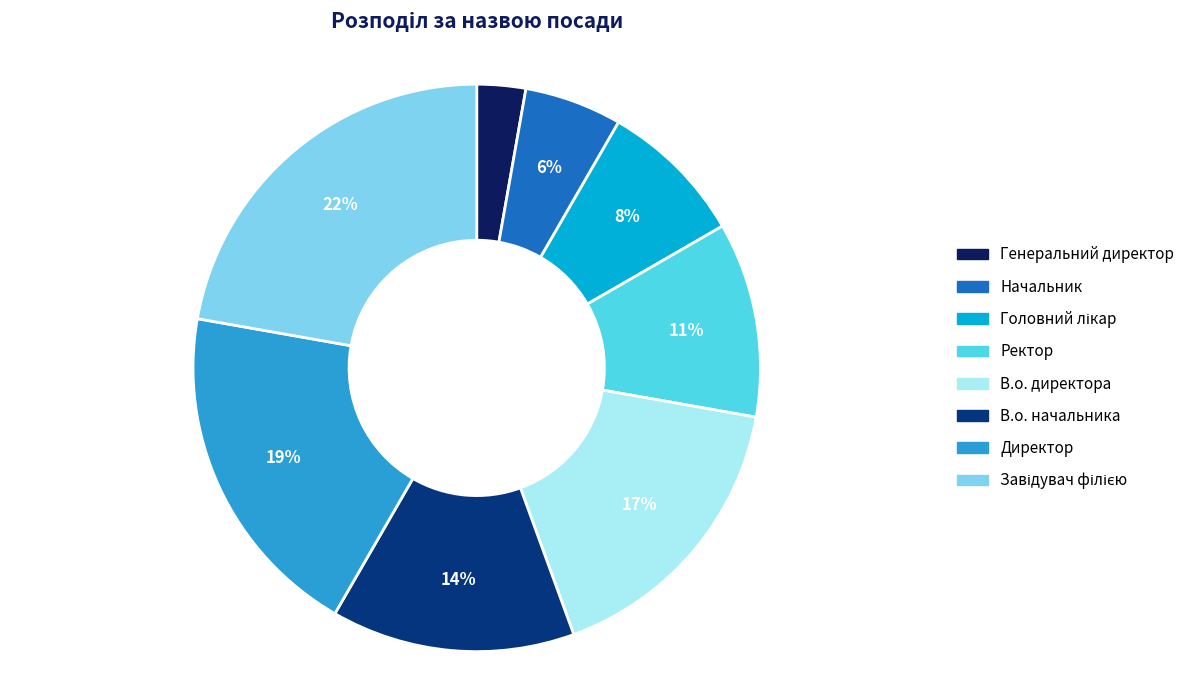

To the nearest percent, what percentage of the pie is Ректор?

11%